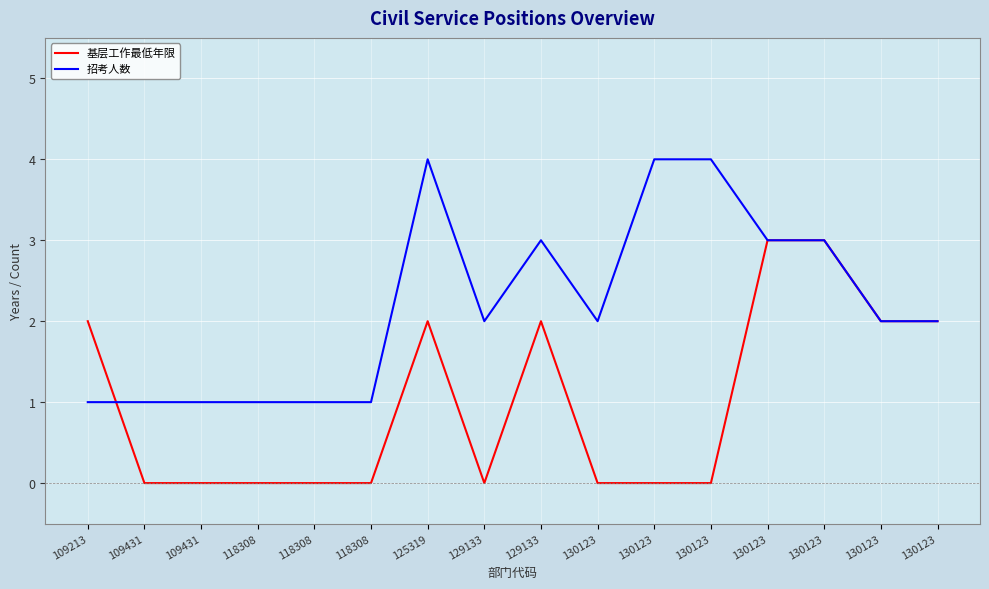

Which label corresponds to the smallest value in the chart?

109431